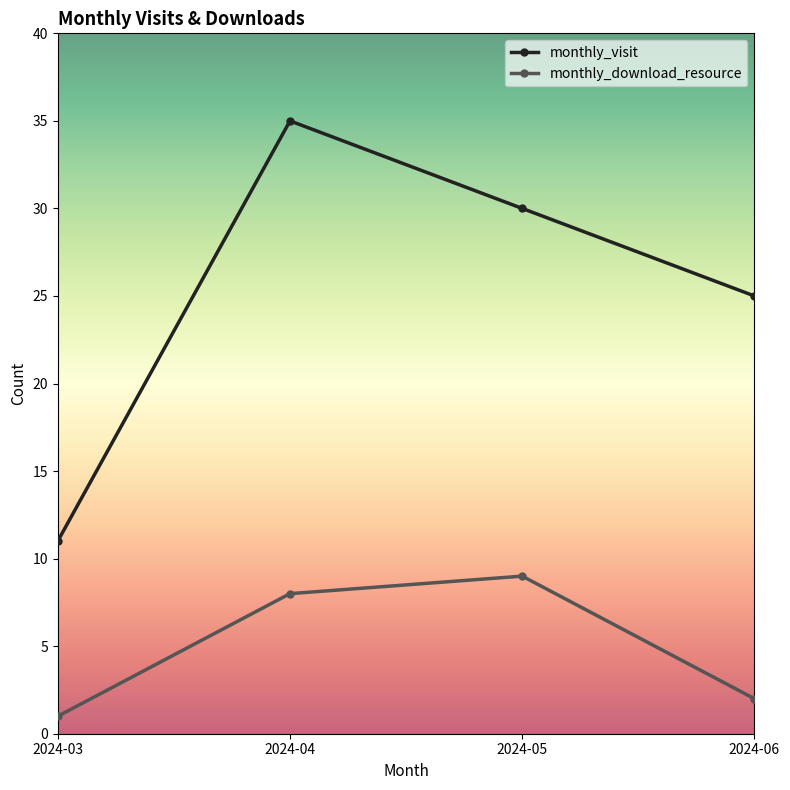

Rank the categories by monthly_download_resource value from highest to lowest.

2024-05, 2024-04, 2024-06, 2024-03